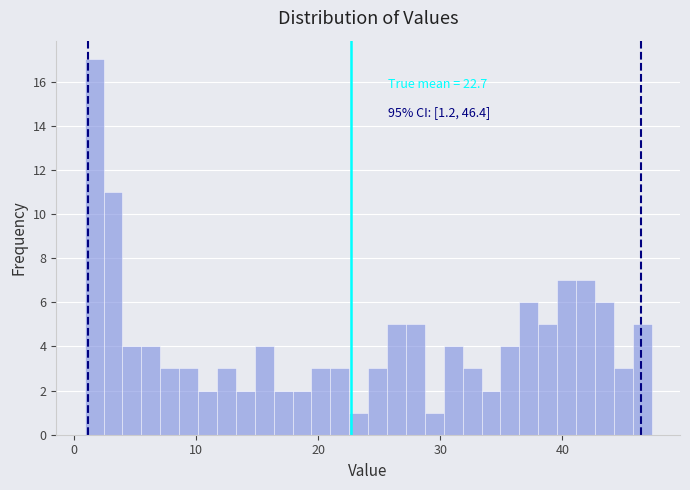

Around what value on the x-axis is the tallest bar? Give the approximate position of its centre, as read against the axis.

2